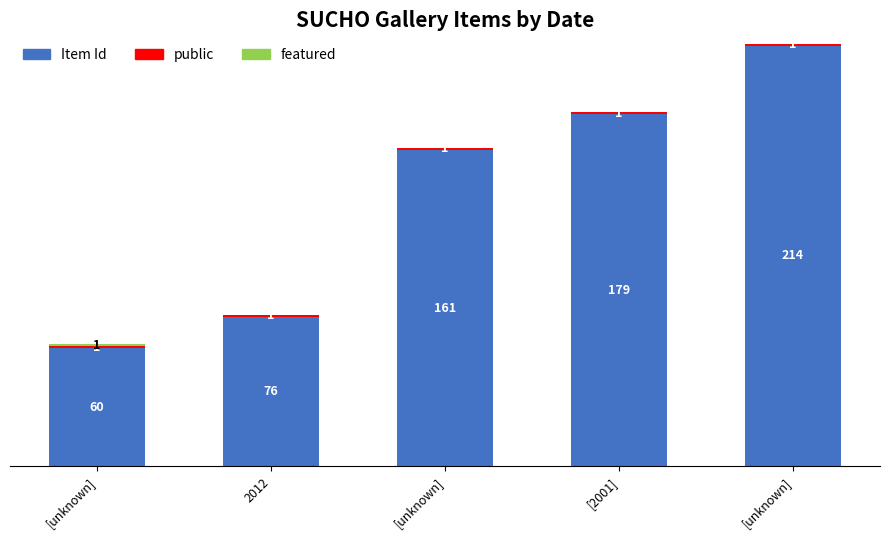

What value does the Item Id series have at [2001]?

179